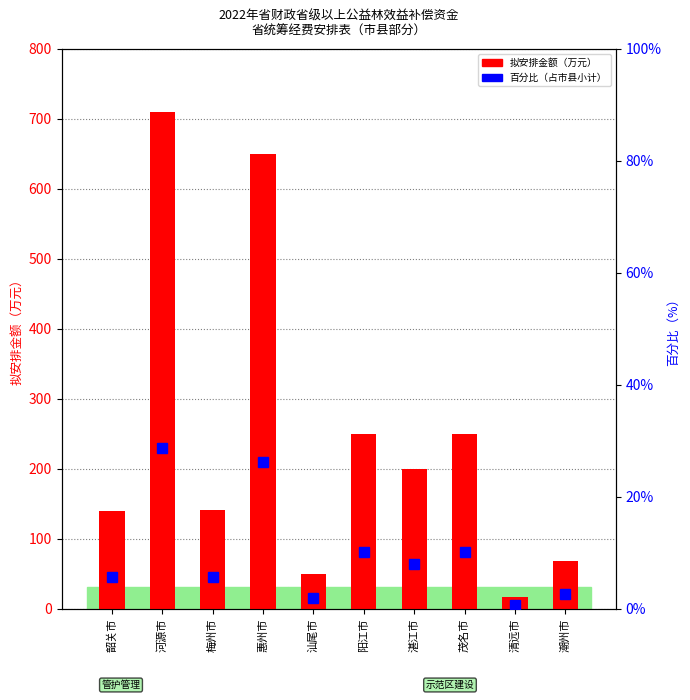

Which series has the largest total across all categories?

拟安排金额